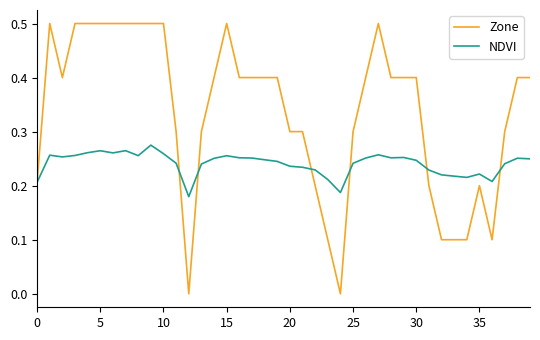

Count the NDVI values in the range 0 to 1.

40